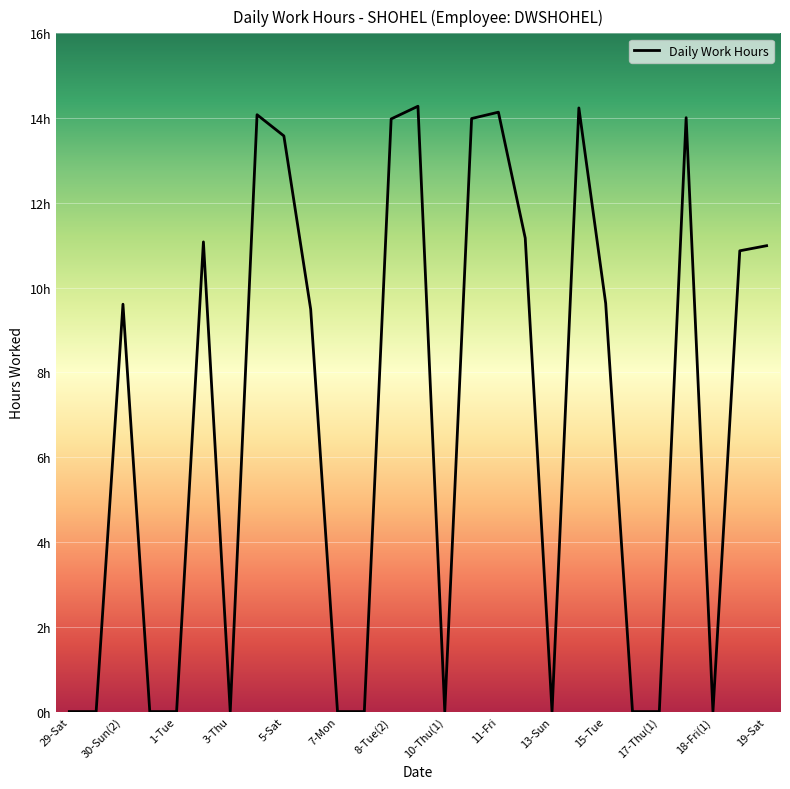

What is the greatest value displayed?

14.3